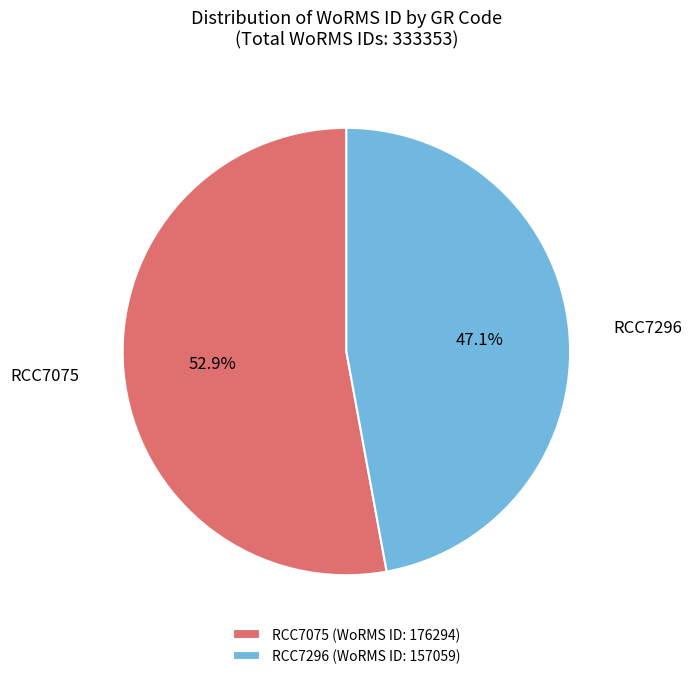

What is the smallest slice in the pie chart?

RCC7296